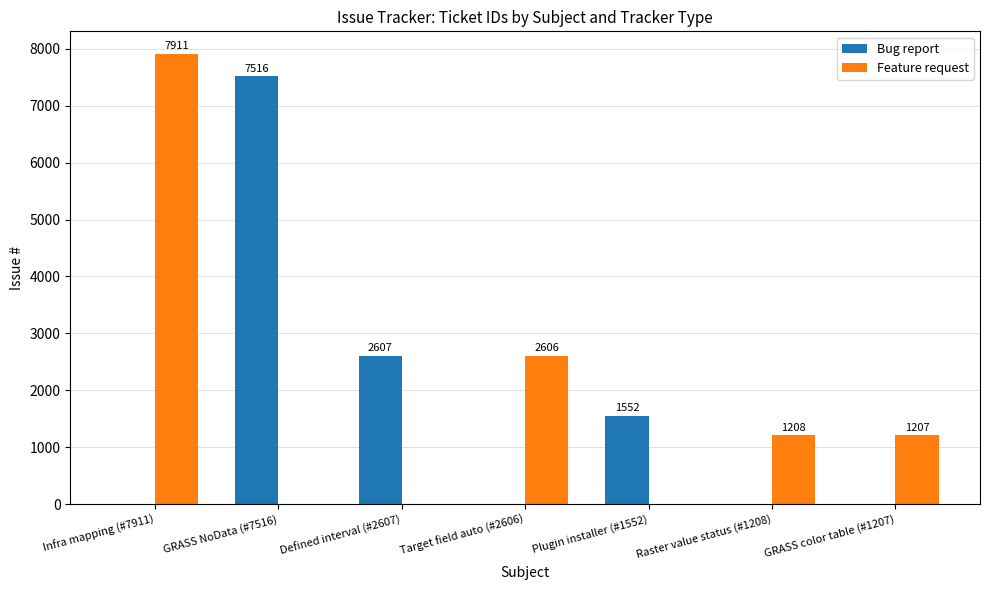

What is the maximum value for Feature request?

7911